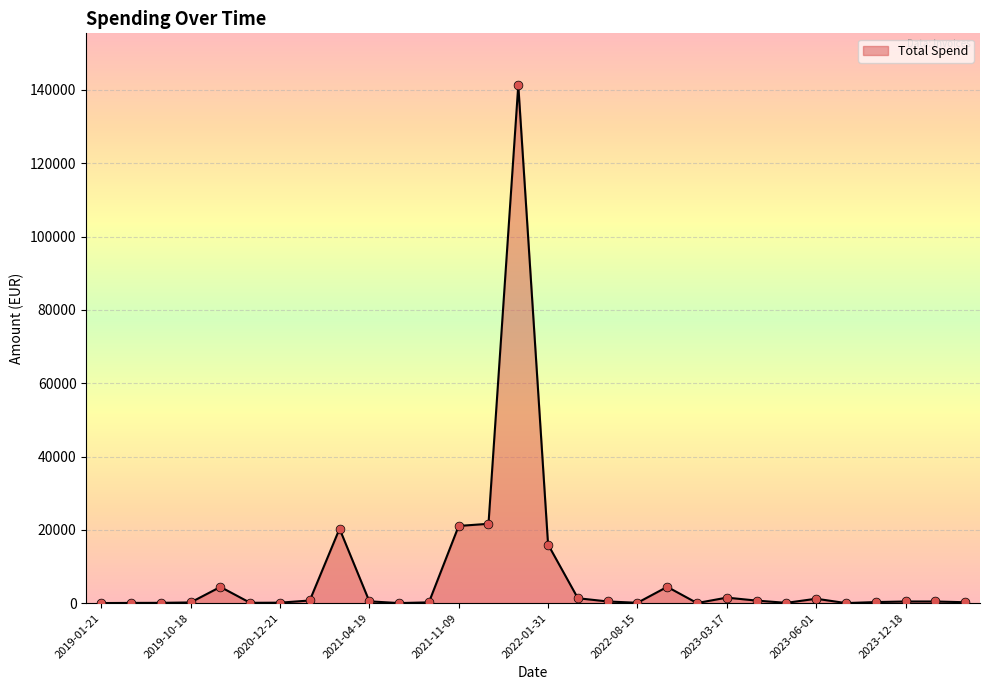

What is the maximum value shown in the chart?

141296.5